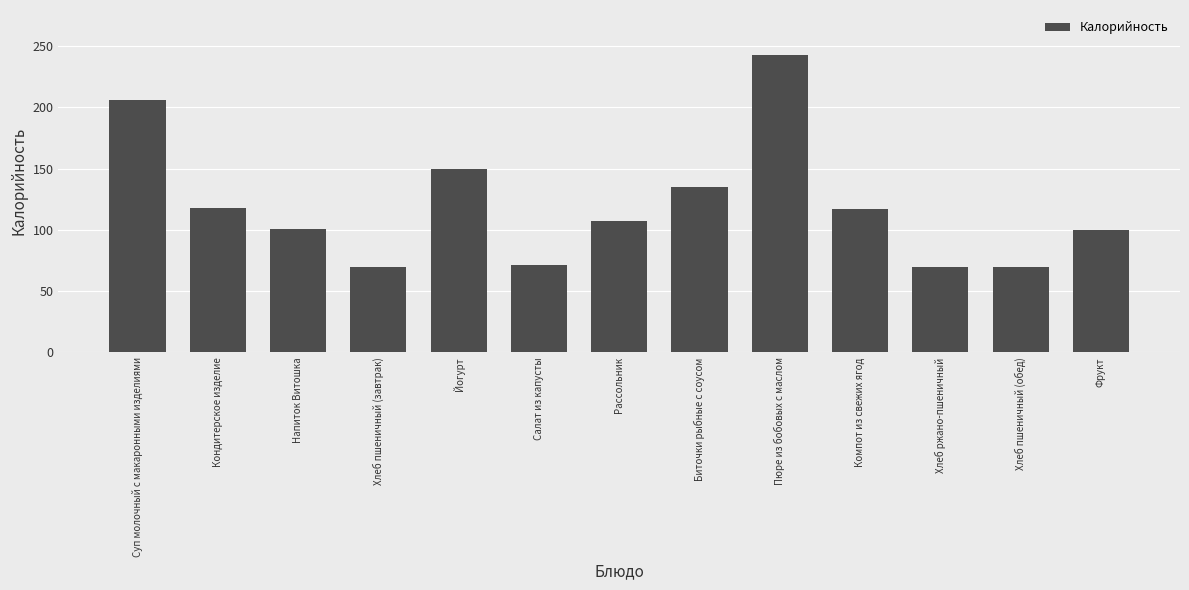

What is the minimum value shown in the chart?

70